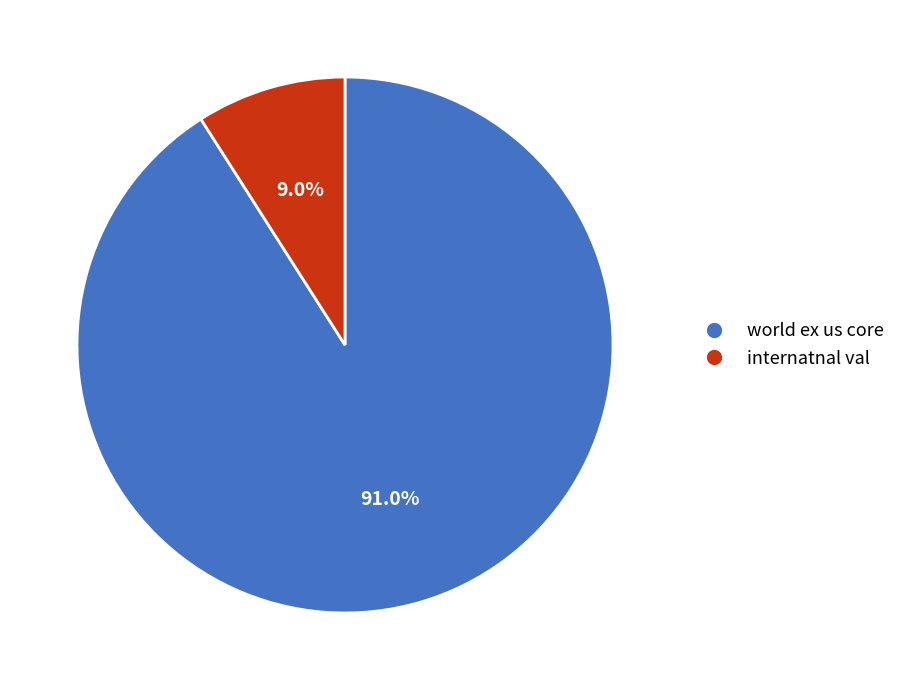

To the nearest percent, what is the combined percentage of world ex us core and internatnal val?

100%